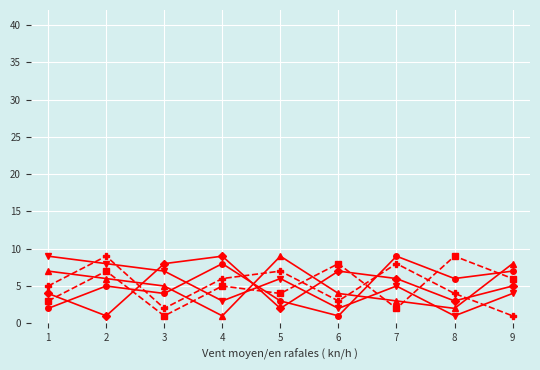

How many categories are shown in the chart?

9